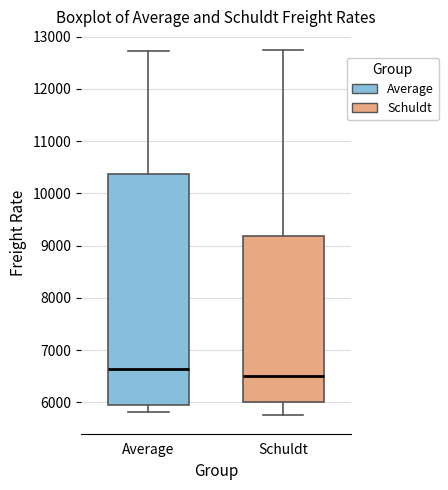

Reading left to right, read every box against the y-axis: the position of its median line, the range the box covers, and the ends of its whiskers. The values are not printed on the chart, so give them approximately, as read against the axis.

Average: median 6600, box 5900 to 10400, whiskers 5800 to 12700
Schuldt: median 6500, box 6000 to 9200, whiskers 5800 to 12800